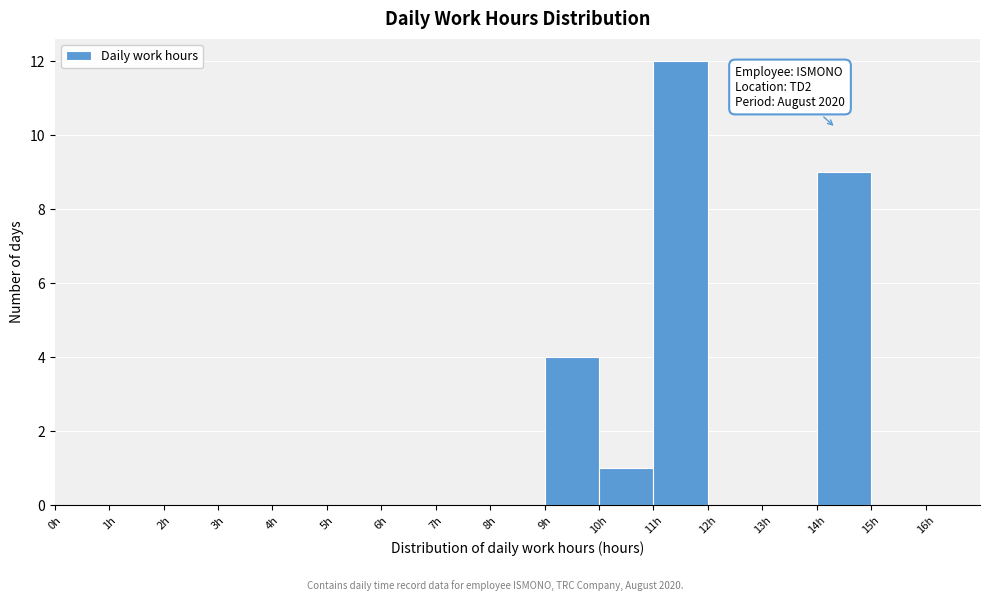

Over which range of the x-axis is the bar tallest?

11 to 12